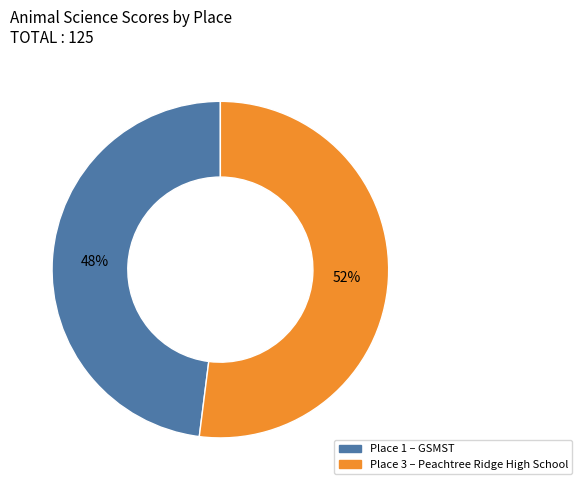

Does any single category account for the majority?

Yes